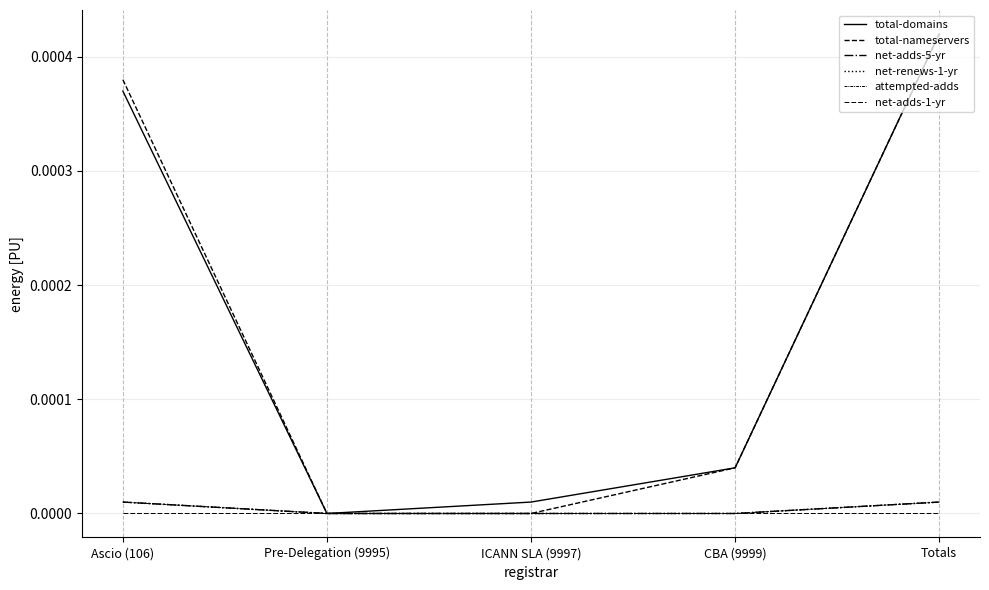

What position from the left is Ascio (106)?

1